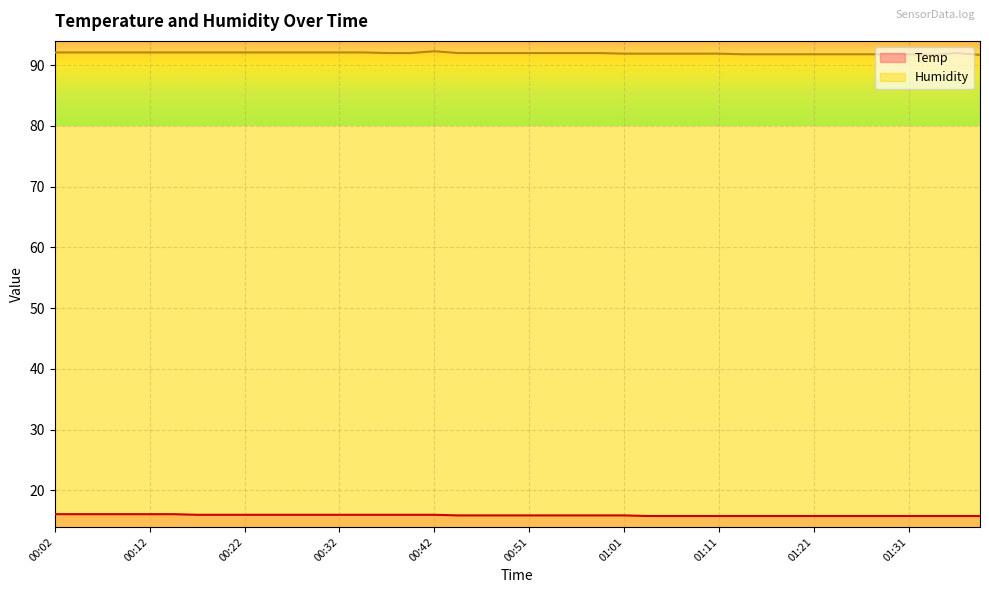

Which category has the lowest value across all series?

01:04